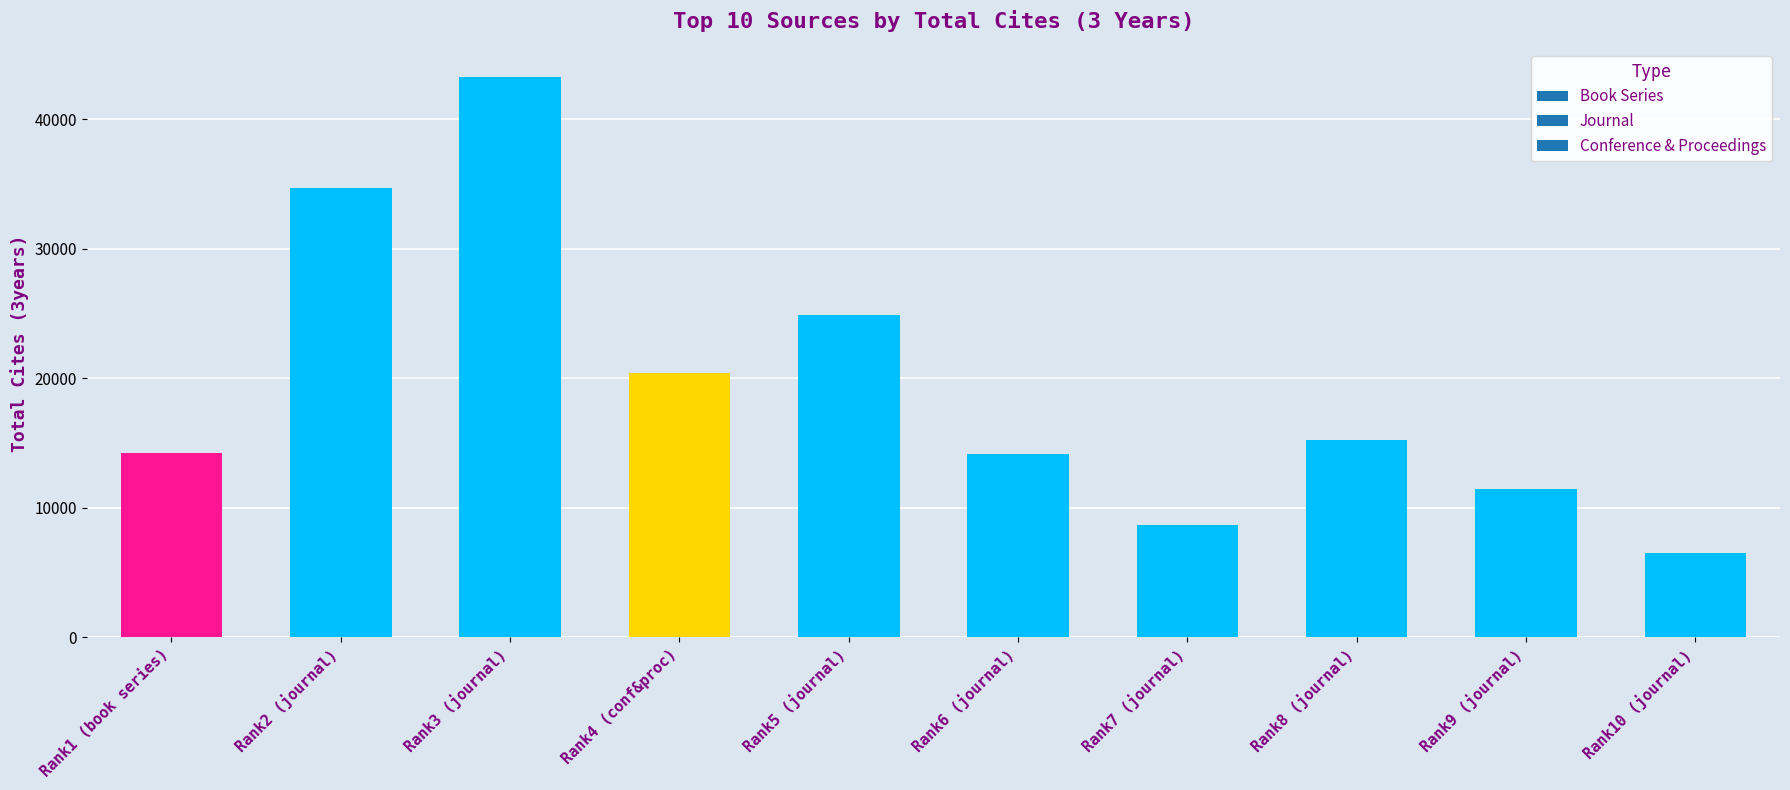

Where does the data first go above 15242?

Rank2 (journal)